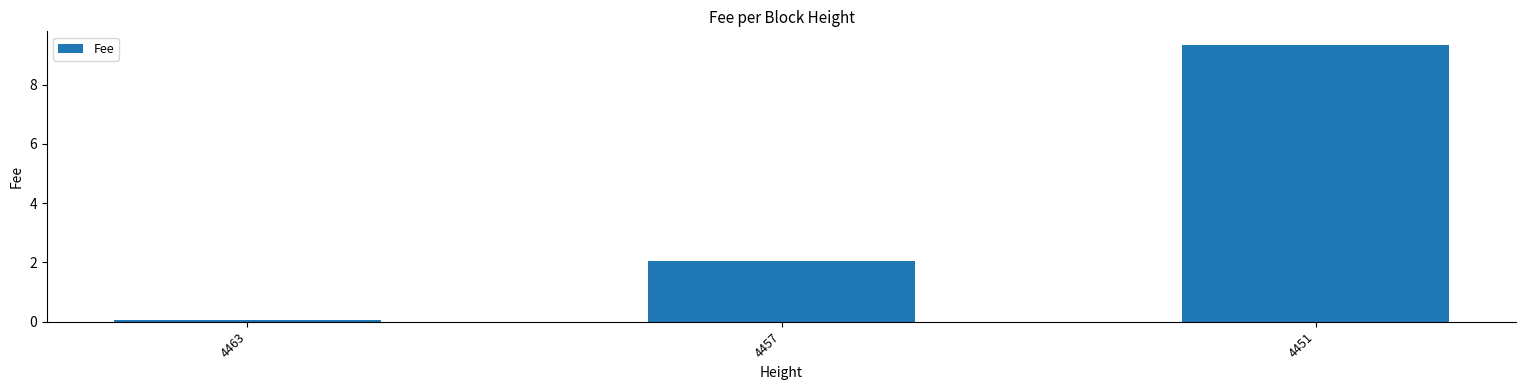

What is the value of the 1st bar from the left?

0.1